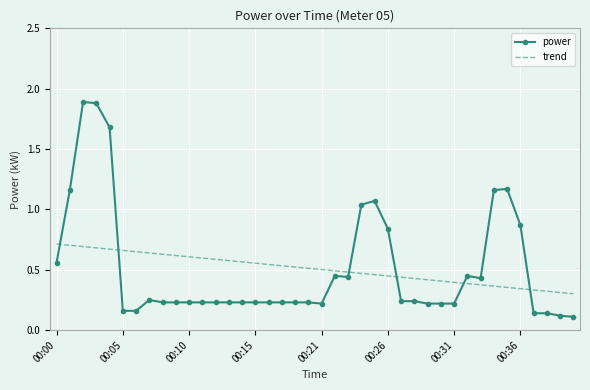

What is the maximum value shown in the chart?

1.9